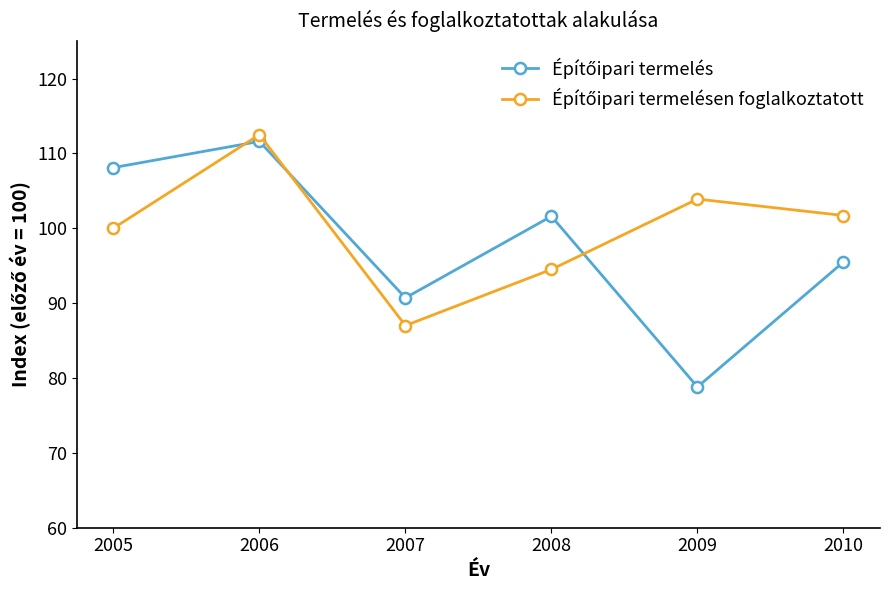

At which category does the chart reach its peak across all series?

2006